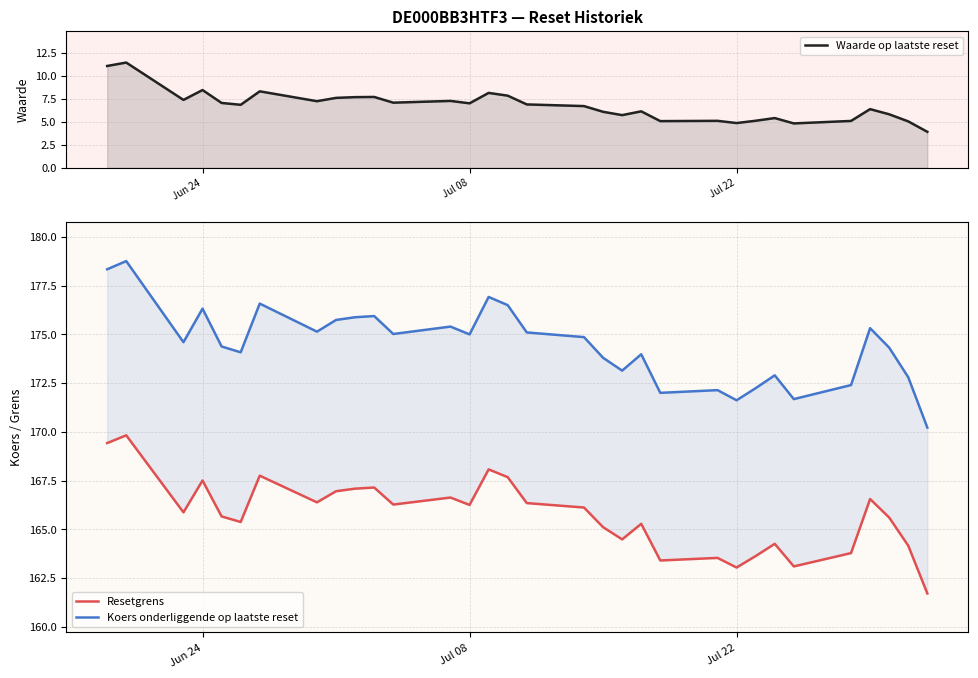

Does the chart have visible grid lines?

Yes